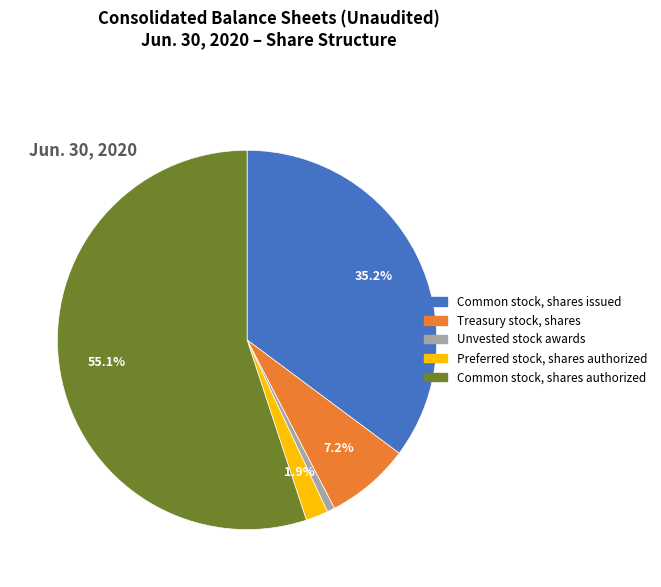

Is it true that Common stock, shares authorized is 61% of the pie?

False